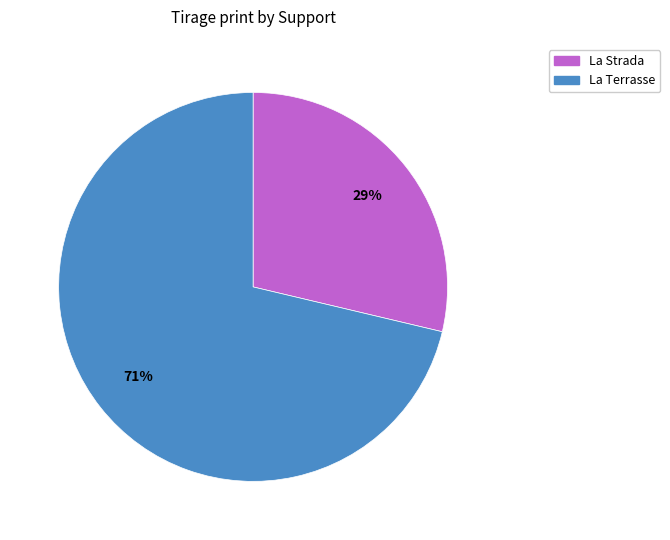

What is the smallest slice in the pie chart?

La Strada